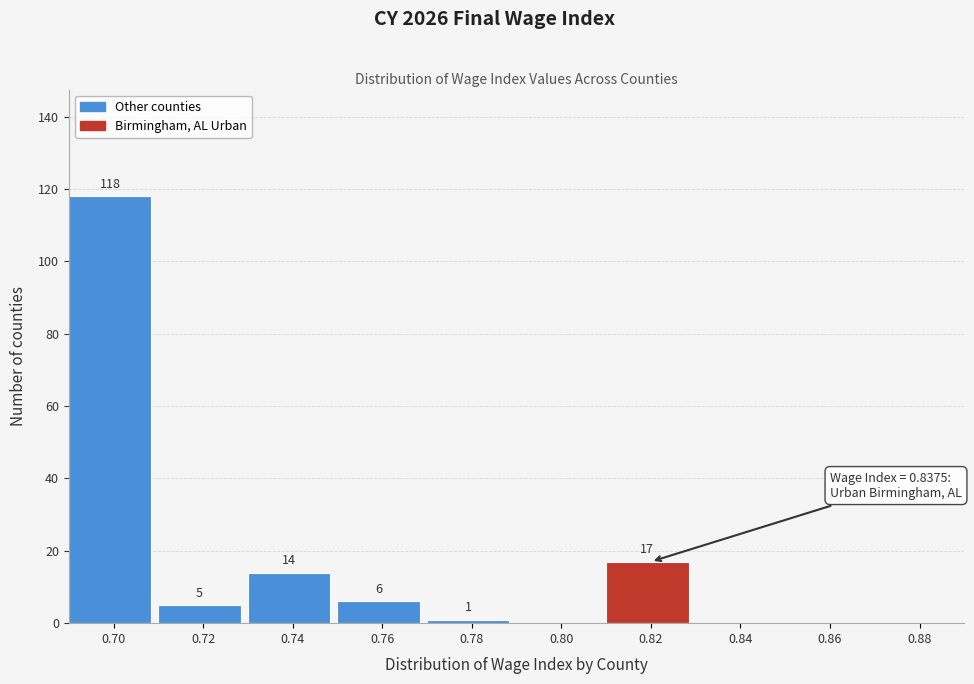

Reading right to left, what are all the values shown in this chart?

0.88=0	0.86=0	0.84=0	0.82=17	0.80=0	0.78=1	0.76=6	0.74=14	0.72=5	0.70=118